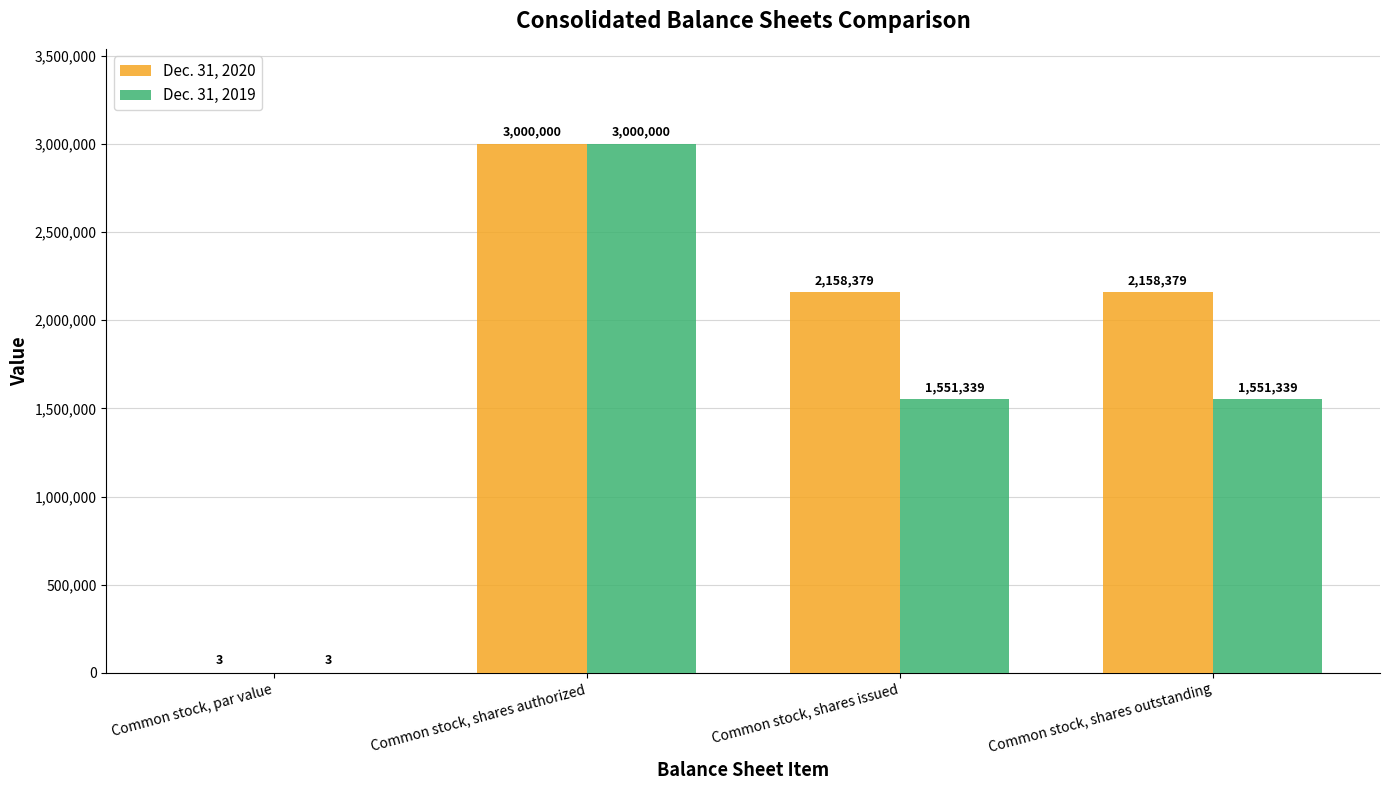

How many Dec. 31, 2020 values are between 2158379 and 3000000?

3